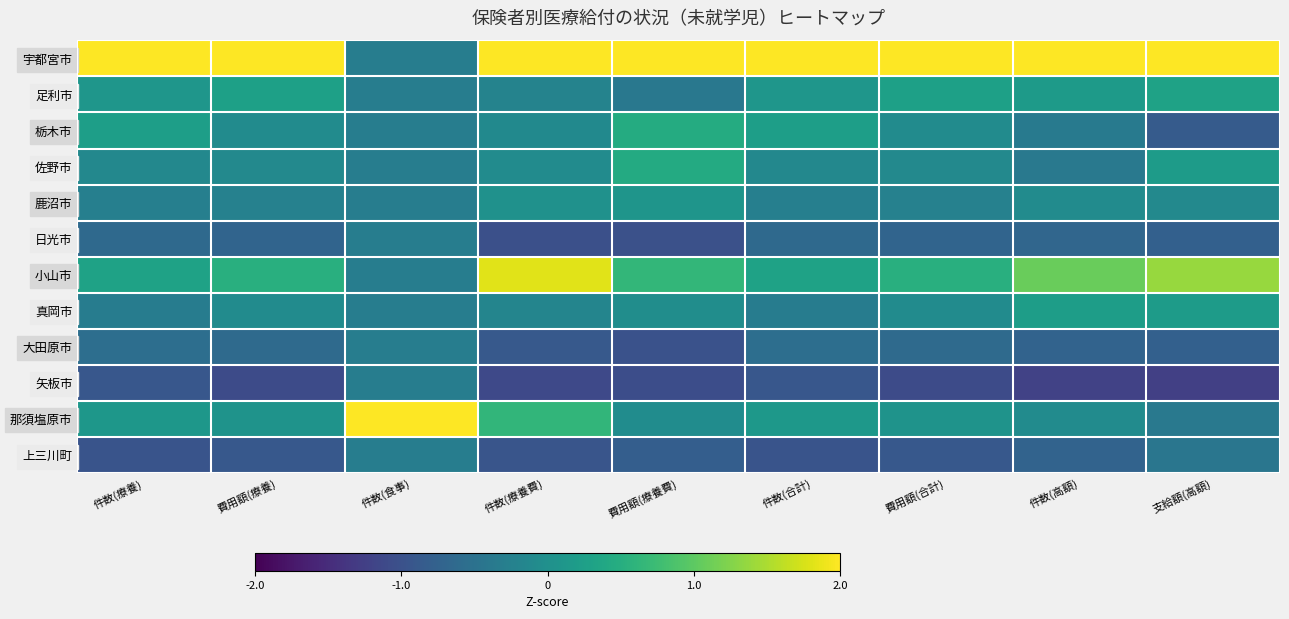

Reading left to right, list all the values displayed in this chart.

宇都宮市: 件数(療養)=3.0	費用額(療養)=3.0	件数(食事)=-0.3	件数(療養費)=2.1	費用額(療養費)=2.7	件数(合計)=3.0	費用額(合計)=3.0	件数(高額)=2.7	支給額(高額)=2.5
足利市: 件数(療養)=0.1	費用額(療養)=0.3	件数(食事)=-0.3	件数(療養費)=-0.2	費用額(療養費)=-0.4	件数(合計)=0.1	費用額(合計)=0.3	件数(高額)=0.2	支給額(高額)=0.3
栃木市: 件数(療養)=0.2	費用額(療養)=-0.1	件数(食事)=-0.3	件数(療養費)=-0.1	費用額(療養費)=0.5	件数(合計)=0.2	費用額(合計)=-0.1	件数(高額)=-0.4	支給額(高額)=-0.8
佐野市: 件数(療養)=-0.1	費用額(療養)=-0.1	件数(食事)=-0.3	件数(療養費)=-0.1	費用額(療養費)=0.5	件数(合計)=-0.1	費用額(合計)=-0.1	件数(高額)=-0.4	支給額(高額)=0.2
鹿沼市: 件数(療養)=-0.3	費用額(療養)=-0.2	件数(食事)=-0.3	件数(療養費)=0.0	費用額(療養費)=0.1	件数(合計)=-0.3	費用額(合計)=-0.2	件数(高額)=-0.1	支給額(高額)=-0.1
日光市: 件数(療養)=-0.6	費用額(療養)=-0.7	件数(食事)=-0.3	件数(療養費)=-1.0	費用額(療養費)=-1.0	件数(合計)=-0.6	費用額(合計)=-0.7	件数(高額)=-0.7	支給額(高額)=-0.8
小山市: 件数(療養)=0.3	費用額(療養)=0.5	件数(食事)=-0.3	件数(療養費)=1.8	費用額(療養費)=0.7	件数(合計)=0.3	費用額(合計)=0.5	件数(高額)=1.1	支給額(高額)=1.4
真岡市: 件数(療養)=-0.3	費用額(療養)=-0.1	件数(食事)=-0.3	件数(療養費)=-0.2	費用額(療養費)=-0.0	件数(合計)=-0.3	費用額(合計)=-0.1	件数(高額)=0.2	支給額(高額)=0.2
大田原市: 件数(療養)=-0.6	費用額(療養)=-0.6	件数(食事)=-0.3	件数(療養費)=-0.9	費用額(療養費)=-1.0	件数(合計)=-0.6	費用額(合計)=-0.6	件数(高額)=-0.7	支給額(高額)=-0.8
矢板市: 件数(療養)=-0.9	費用額(療養)=-1.1	件数(食事)=-0.3	件数(療養費)=-1.1	費用額(療養費)=-1.1	件数(合計)=-0.9	費用額(合計)=-1.1	件数(高額)=-1.2	支給額(高額)=-1.2
那須塩原市: 件数(療養)=0.1	費用額(療養)=0.1	件数(食事)=3.3	件数(療養費)=0.6	費用額(療養費)=-0.1	件数(合計)=0.1	費用額(合計)=0.1	件数(高額)=-0.1	支給額(高額)=-0.4
上三川町: 件数(療養)=-1.0	費用額(療養)=-0.9	件数(食事)=-0.3	件数(療養費)=-1.0	費用額(療養費)=-0.8	件数(合計)=-1.0	費用額(合計)=-0.9	件数(高額)=-0.7	支給額(高額)=-0.4